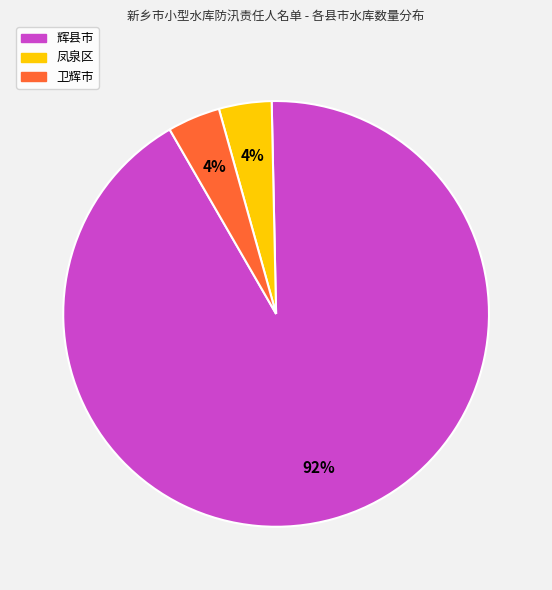

Between 辉县市 and 卫辉市, which is larger?

辉县市